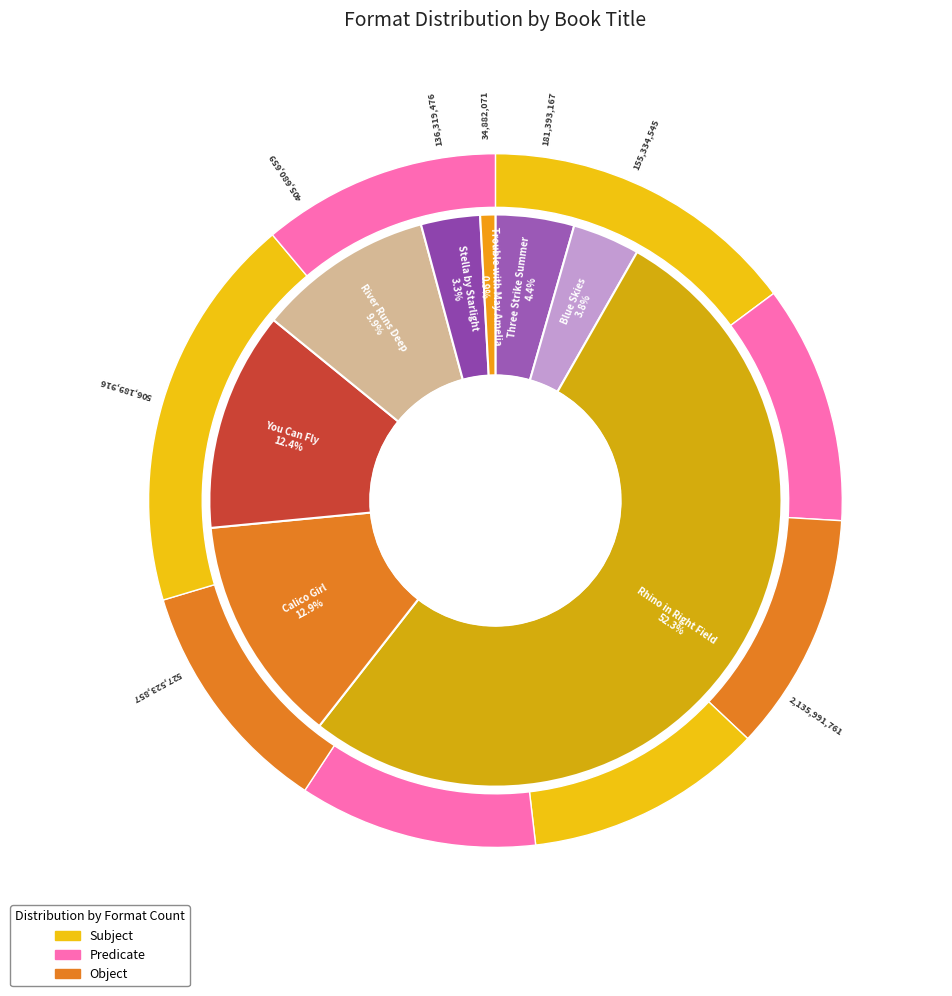

To the nearest percent, what is the difference between the largest and smallest slice percentages?

51%